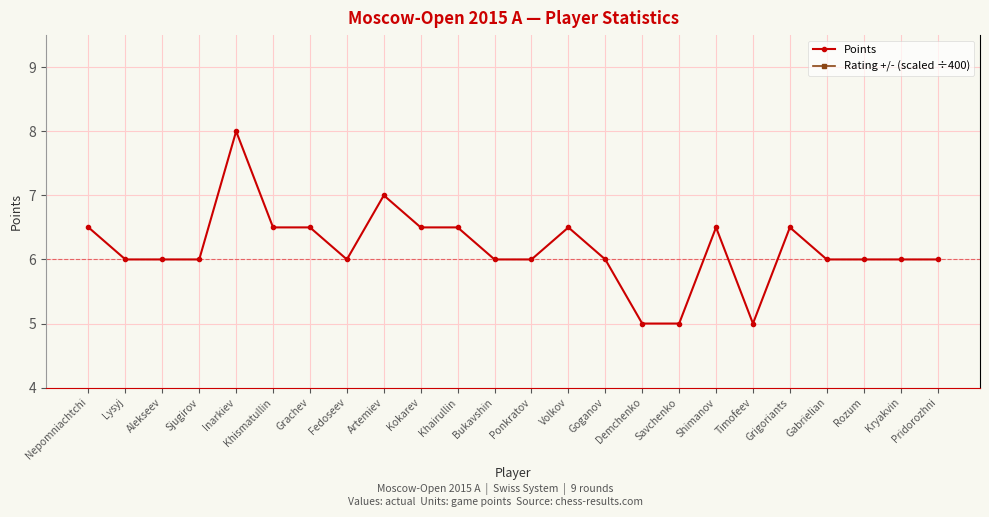

Reading left to right, what are all the values shown in this chart?

Points: Nepomniachtchi=6.5	Lysyj=6.0	Alekseev=6.0	Sjugirov=6.0	Inarkiev=8.0	Khismatullin=6.5	Grachev=6.5	Fedoseev=6.0	Artemiev=7.0	Kokarev=6.5	Khairullin=6.5	Bukavshin=6.0	Ponkratov=6.0	Volkov=6.5	Goganov=6.0	Demchenko=5.0	Savchenko=5.0	Shimanov=6.5	Timofeev=5.0	Grigoriants=6.5	Gabrielian=6.0	Rozum=6.0	Kryakvin=6.0	Pridorozhni=6.0
Rating +/- (scaled ÷400): Nepomniachtchi=-0.0	Lysyj=-0.0	Alekseev=-0.0	Sjugirov=-0.0	Inarkiev=0.1	Khismatullin=-0.0	Grachev=0.0	Fedoseev=-0.0	Artemiev=0.0	Kokarev=-0.0	Khairullin=0.0	Bukavshin=-0.0	Ponkratov=-0.0	Volkov=0.0	Goganov=-0.0	Demchenko=-0.0	Savchenko=-0.0	Shimanov=-0.0	Timofeev=-0.0	Grigoriants=0.0	Gabrielian=0.0	Rozum=-0.0	Kryakvin=-0.0	Pridorozhni=0.0